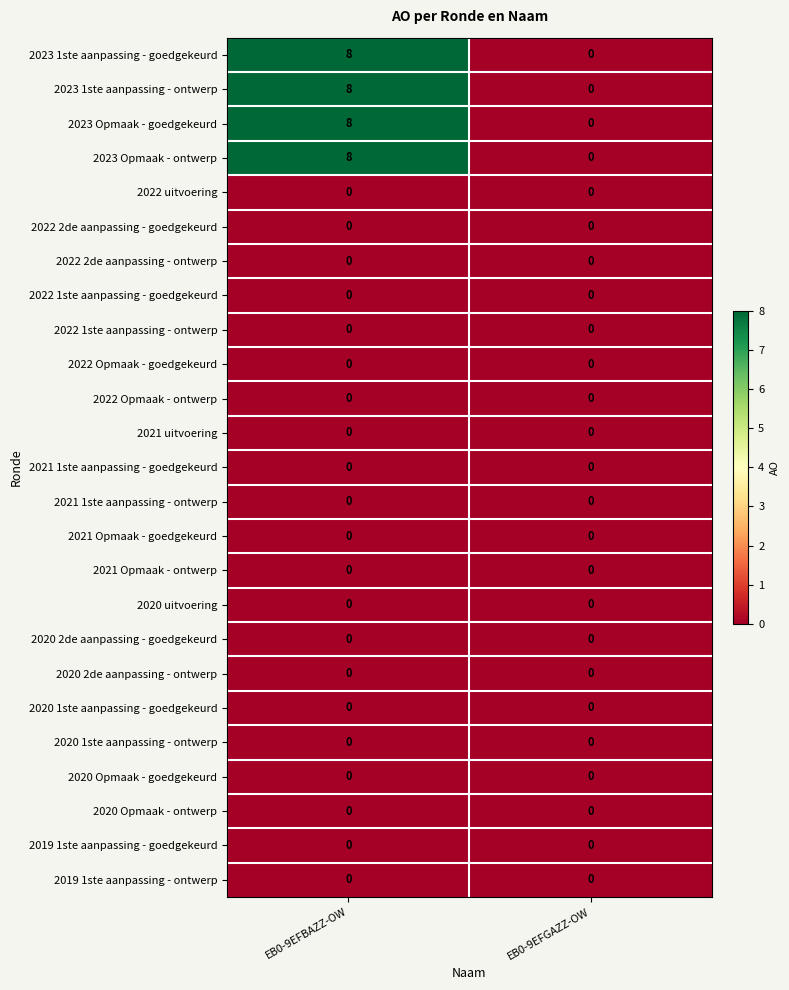

The value of 2023 Opmaak - goedgekeurd at EB0-9EFBAZZ-OW is 4. True or false?

False